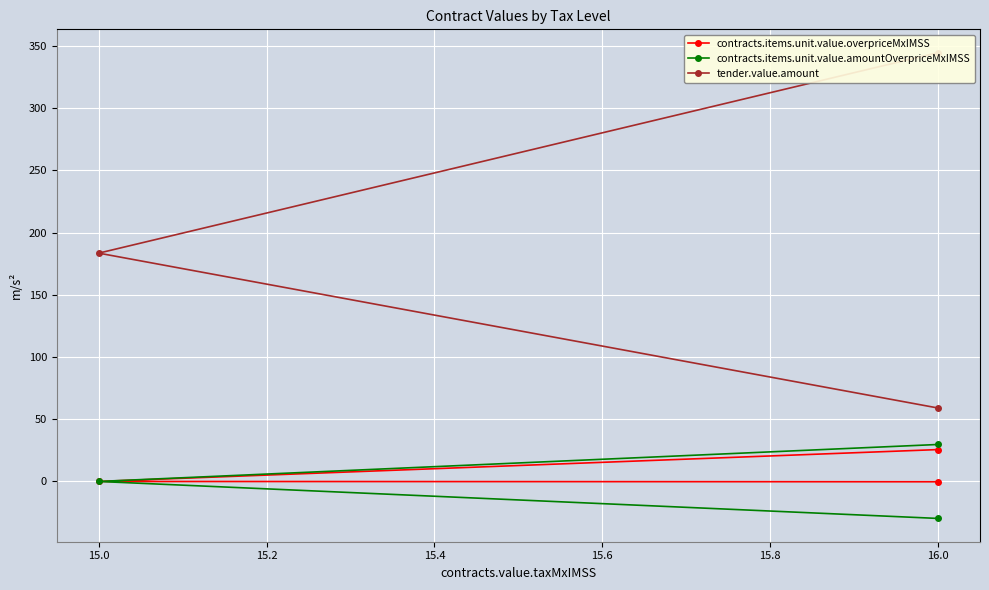

Is the value of contracts.items.unit.value.overpriceMxIMSS at 15.0 greater than the value of contracts.items.unit.value.amountOverpriceMxIMSS at 15.0?

No